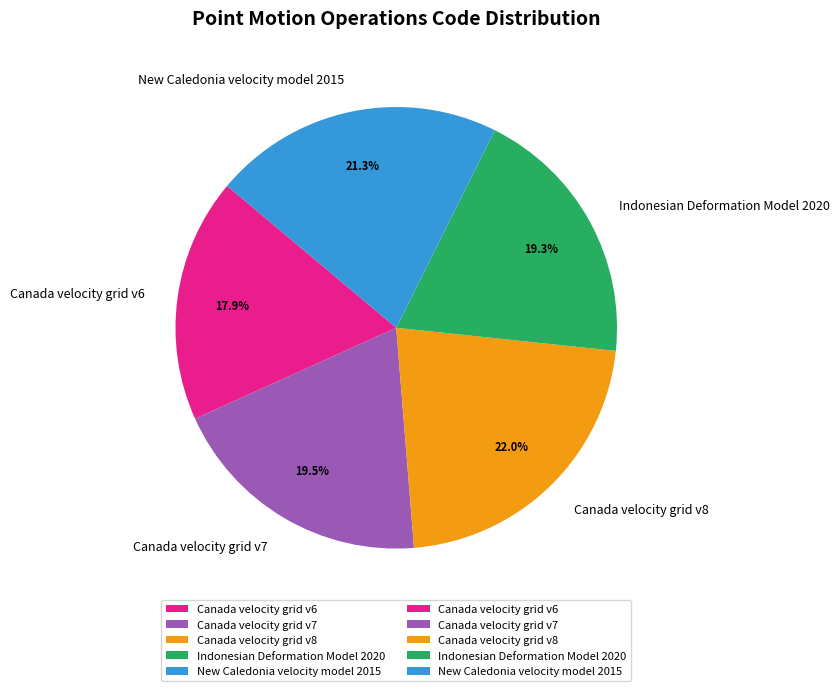

Is there a majority slice in this chart?

No